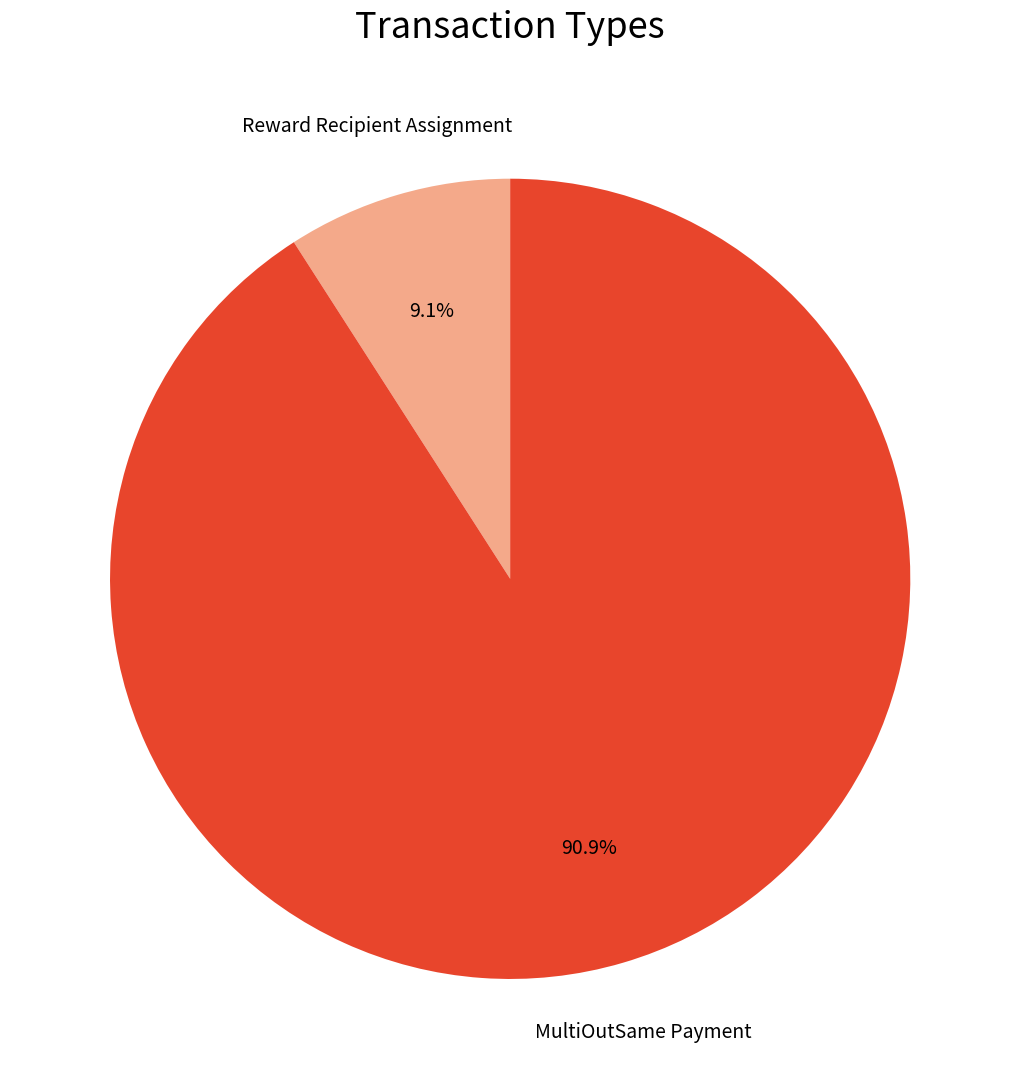

Rank the categories by value from highest to lowest.

MultiOutSame Payment, Reward Recipient Assignment